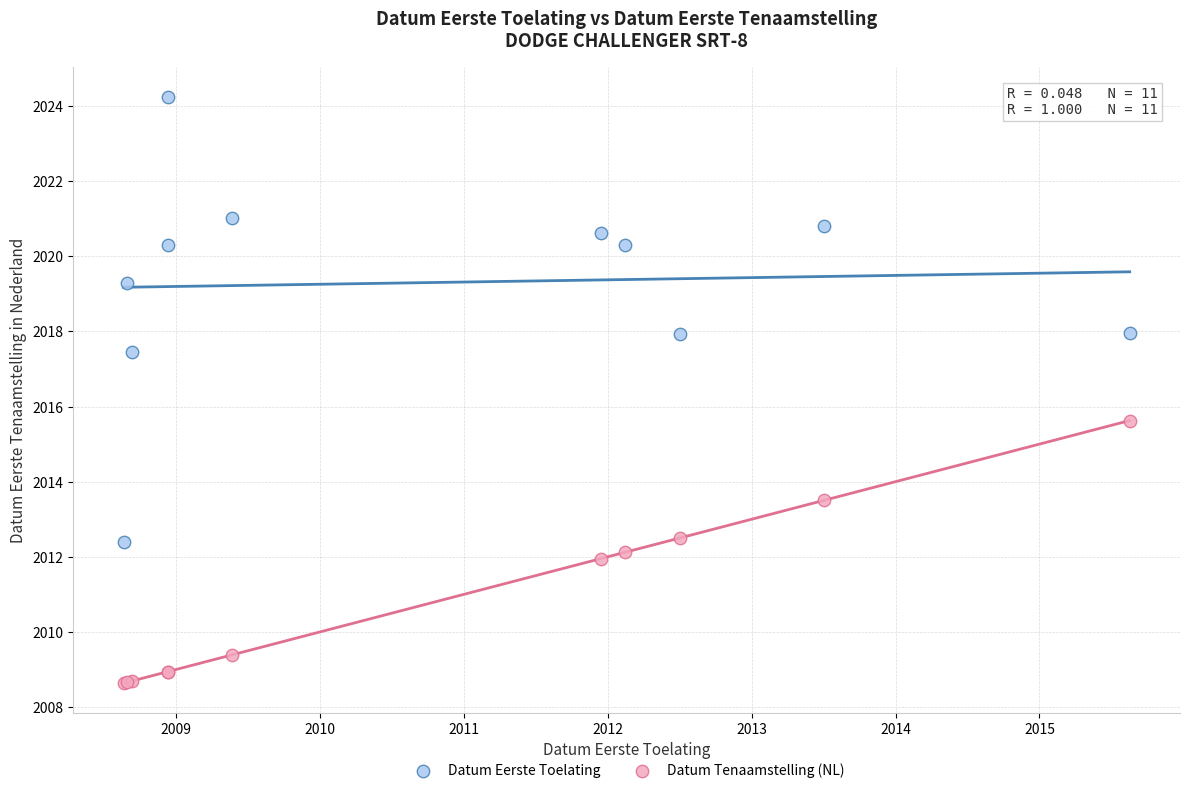

What are all the series names shown in the legend?

Datum Eerste Toelating, Datum Tenaamstelling (NL)